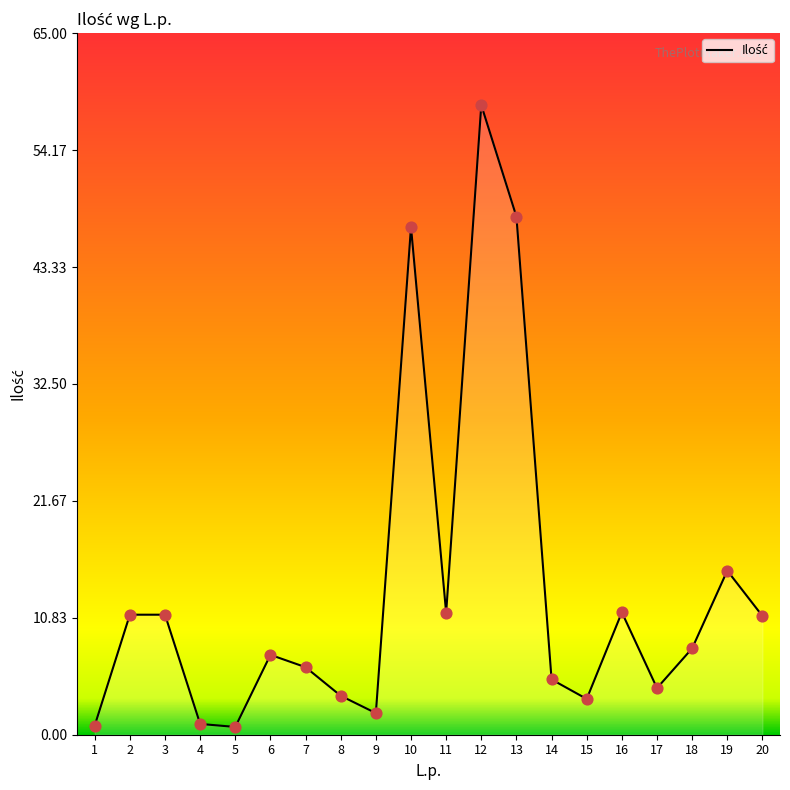

Which has a higher value, 13 or 7?

13